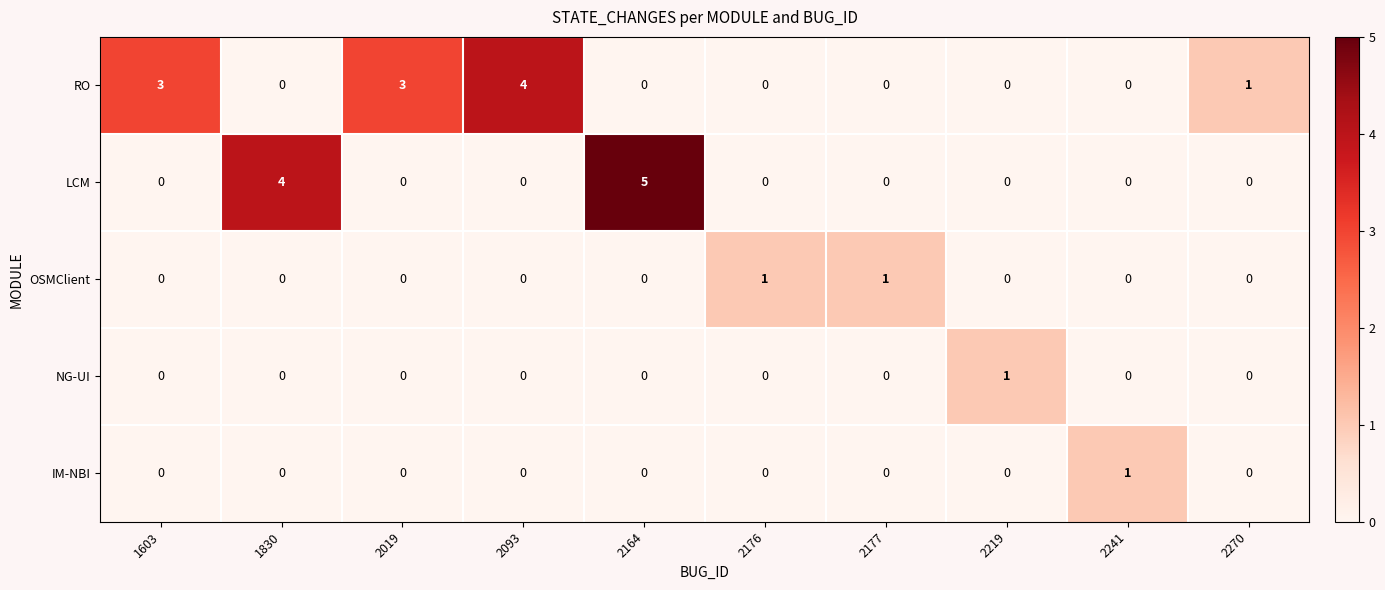

How many RO values are between 0 and 3?

9